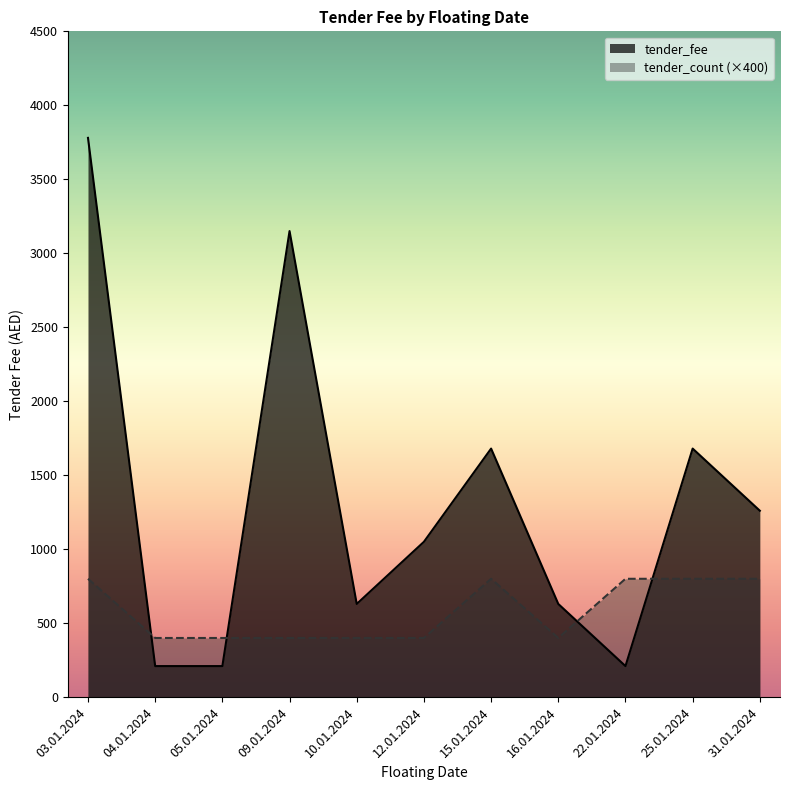

What is the difference between the tender_fee values at 25.01.2024 and 05.01.2024?

1470